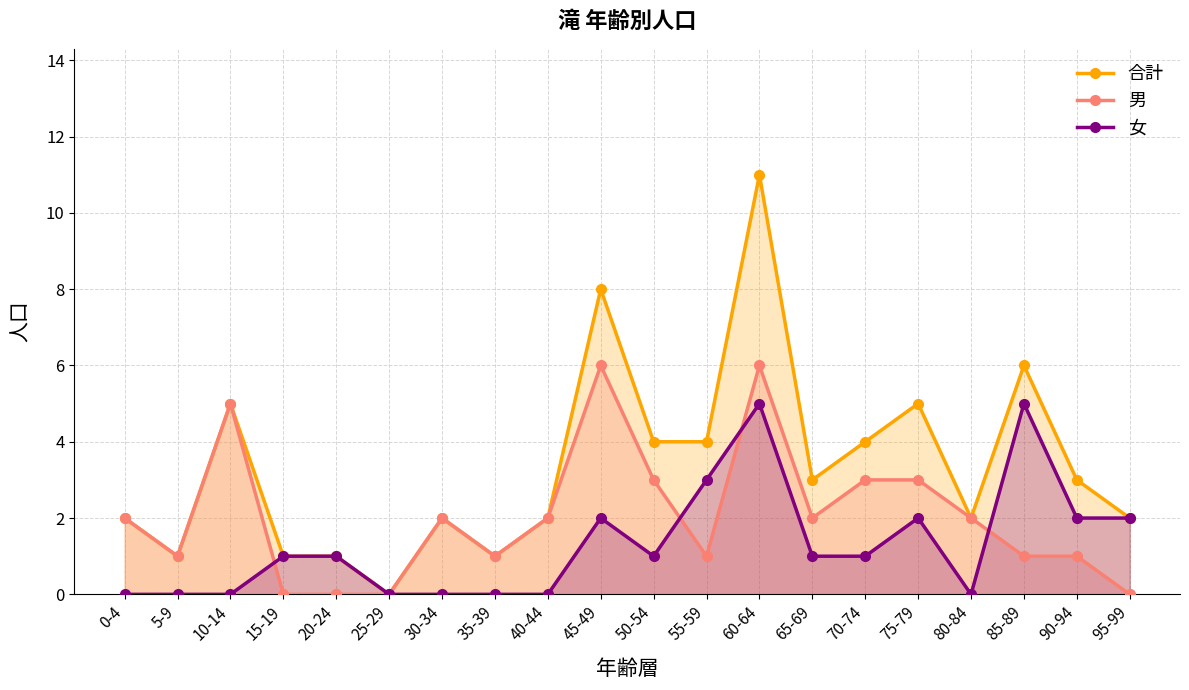

In 女, how many points are lower than both neighbors (excluding endpoints)?

2